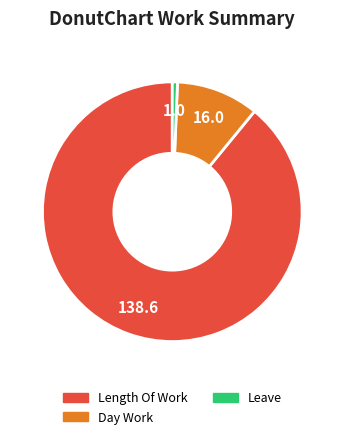

Is there a majority slice in this chart?

Yes